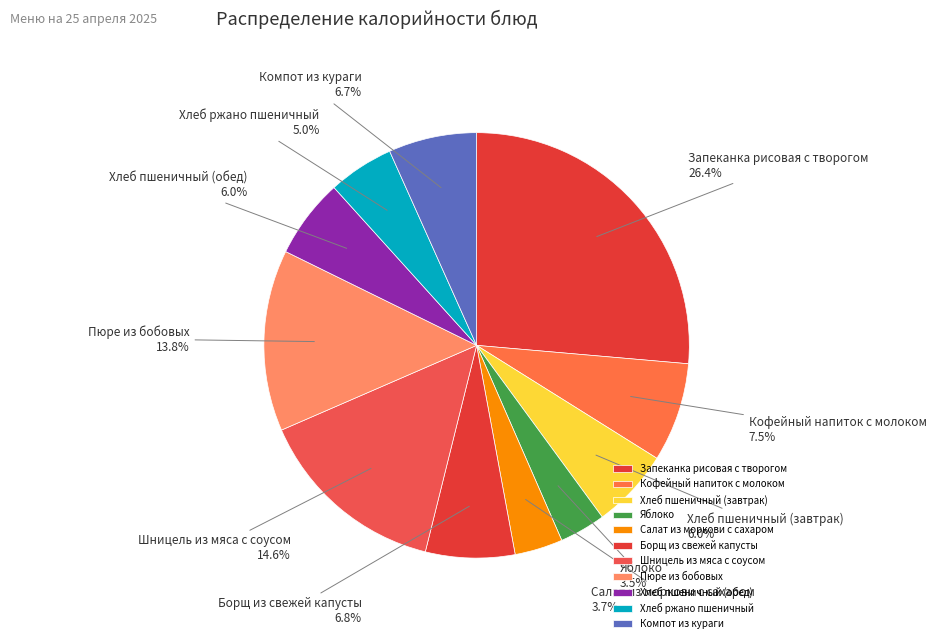

Count the number of slices in the pie.

11